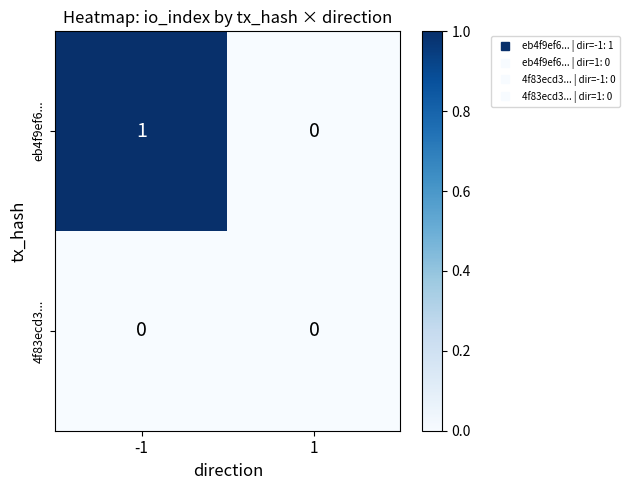

True or false: eb4f9ef6... has a value of -1 at 1.

False